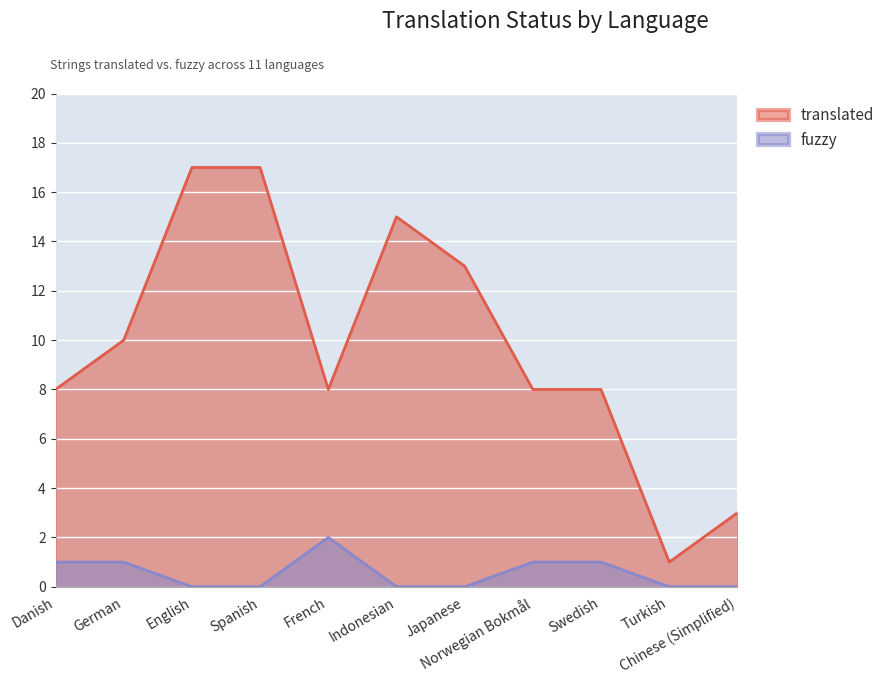

What is the difference between the second highest and second lowest values in the fuzzy series?

1